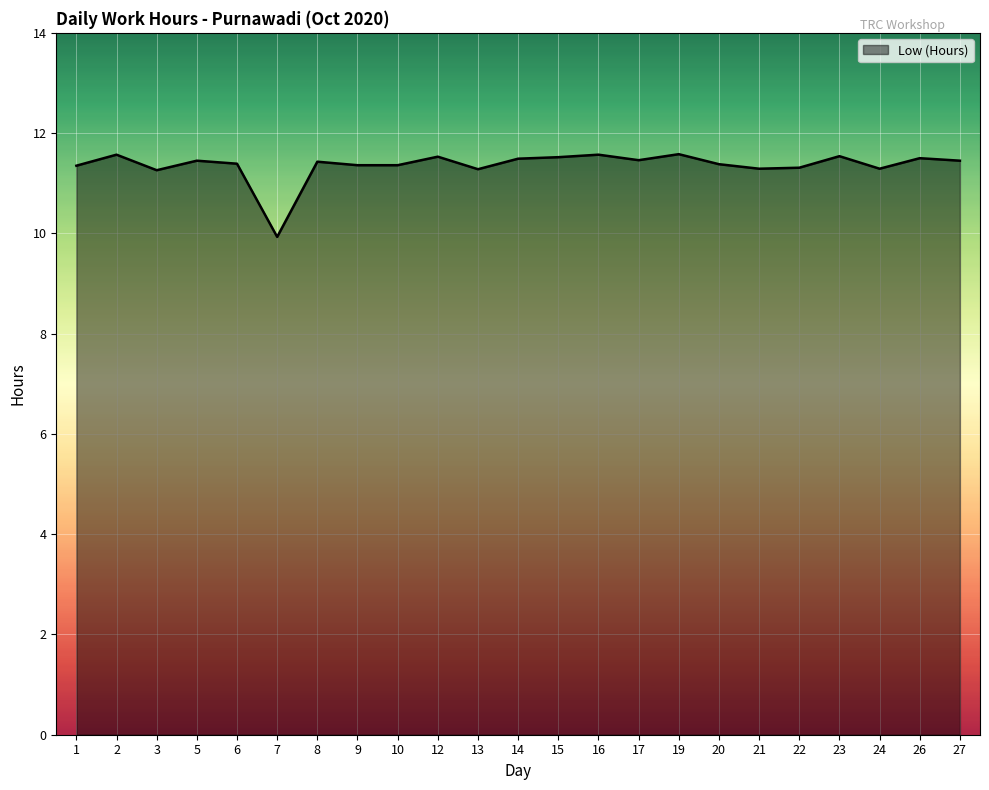

Which category has the lowest value across all series?

7